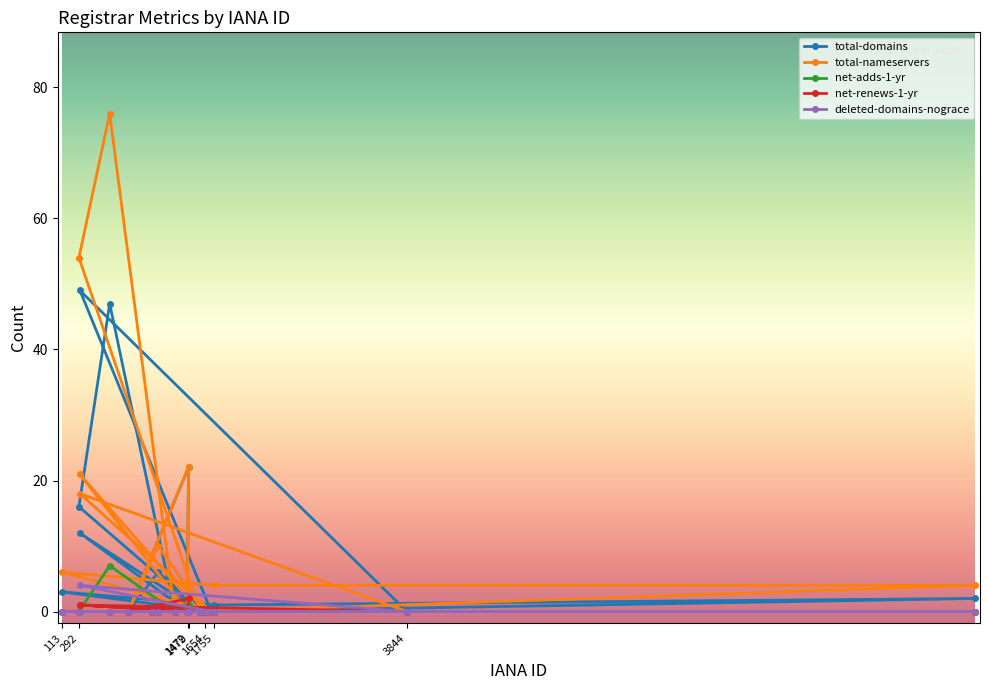

True or false: deleted-domains-nograce has a value of 2 at 826.

False